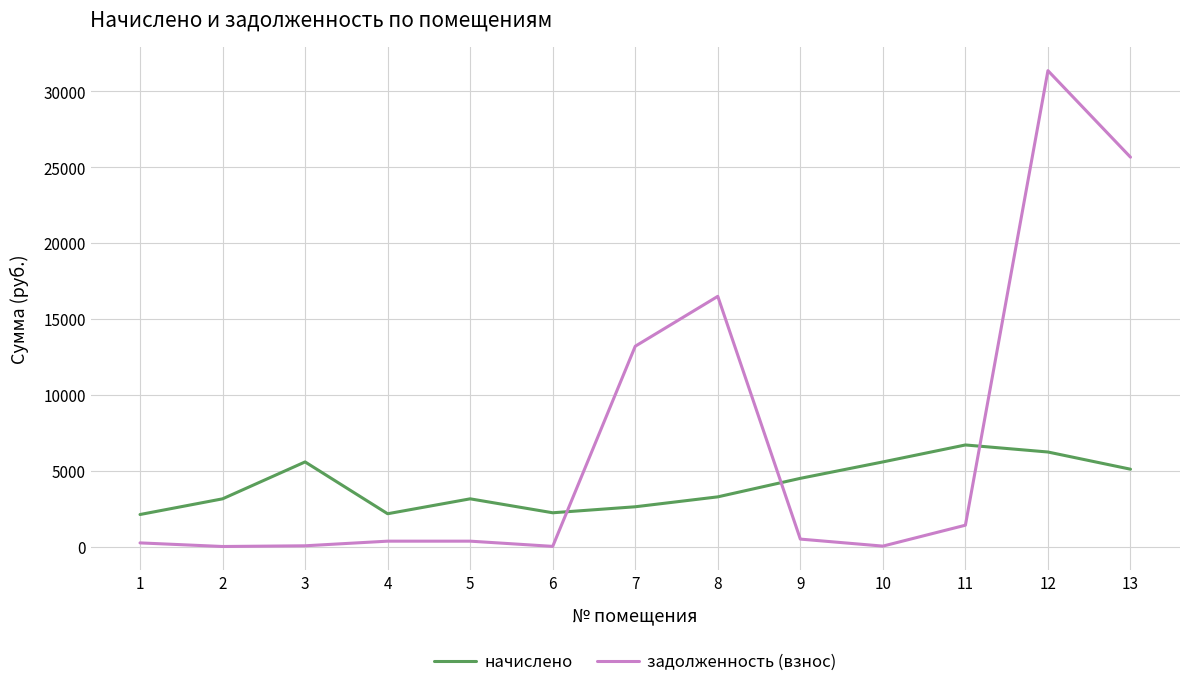

At which category is the sum across all series the highest?

12